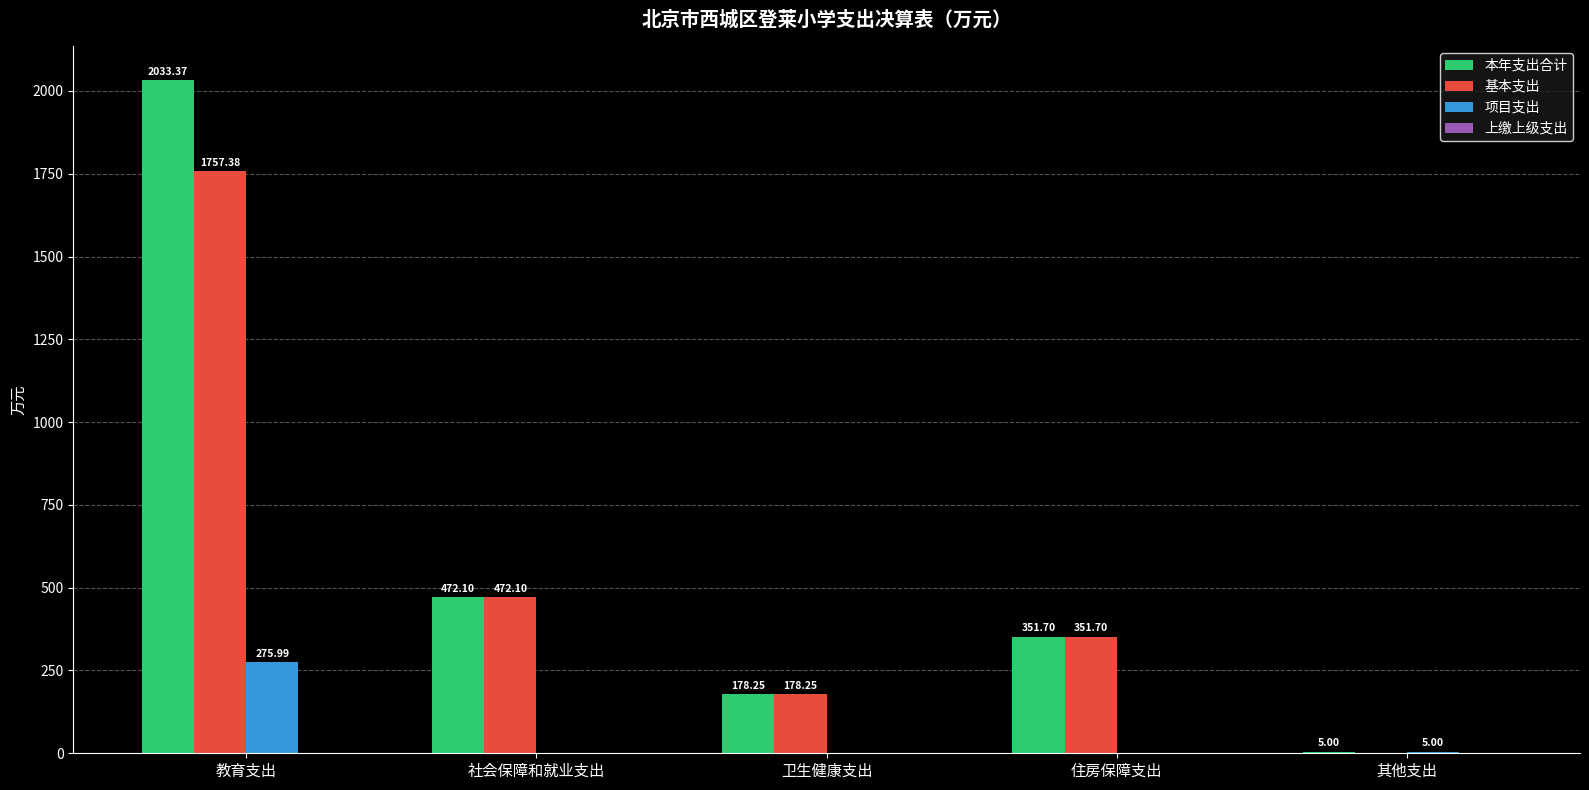

Between 教育支出 and 住房保障支出, which series saw the biggest shift?

本年支出合计